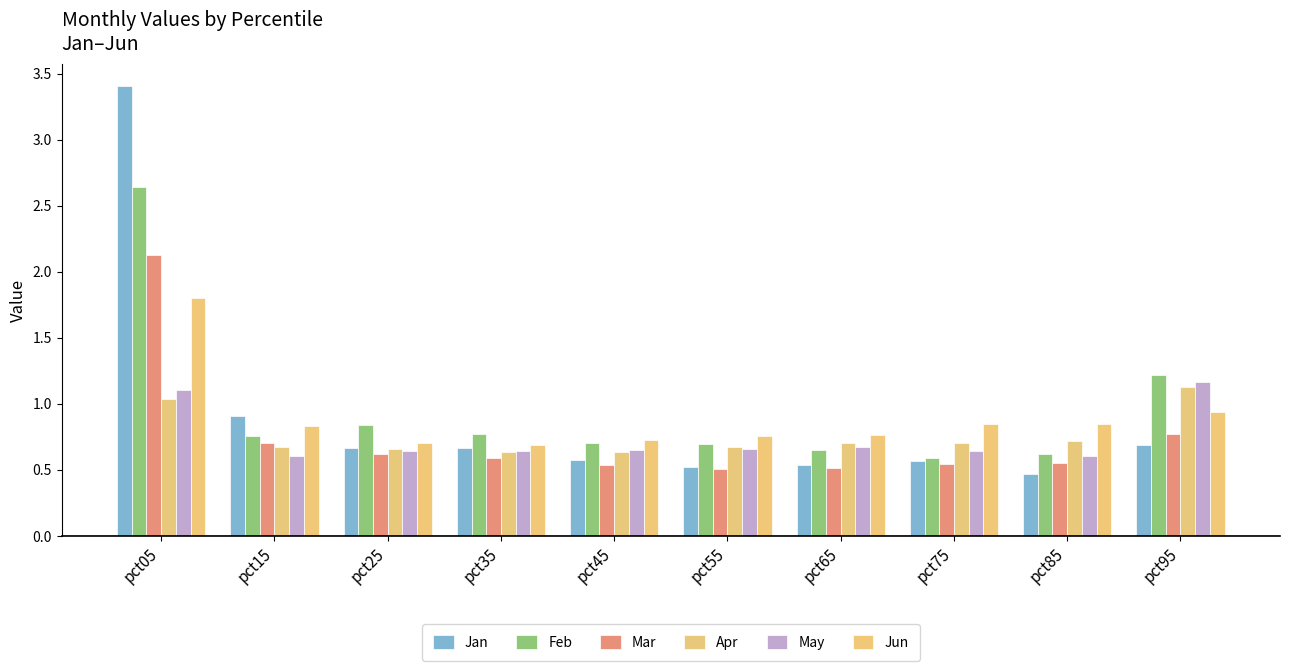

Rank the series by their maximum value, from lowest to highest.

Apr, May, Jun, Mar, Feb, Jan